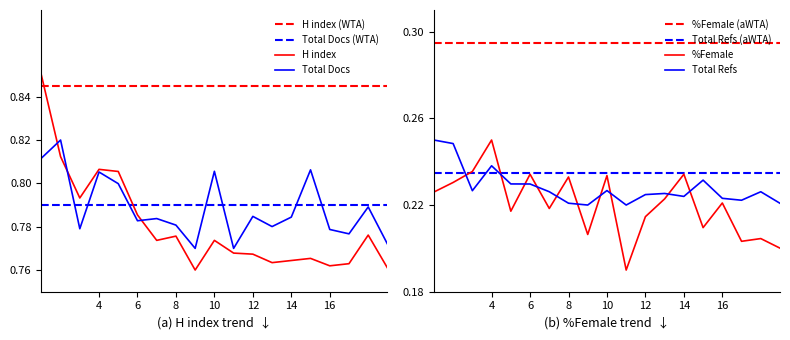

True or false: Total Refs. and Total Docs. (2007) cross at least once.

False